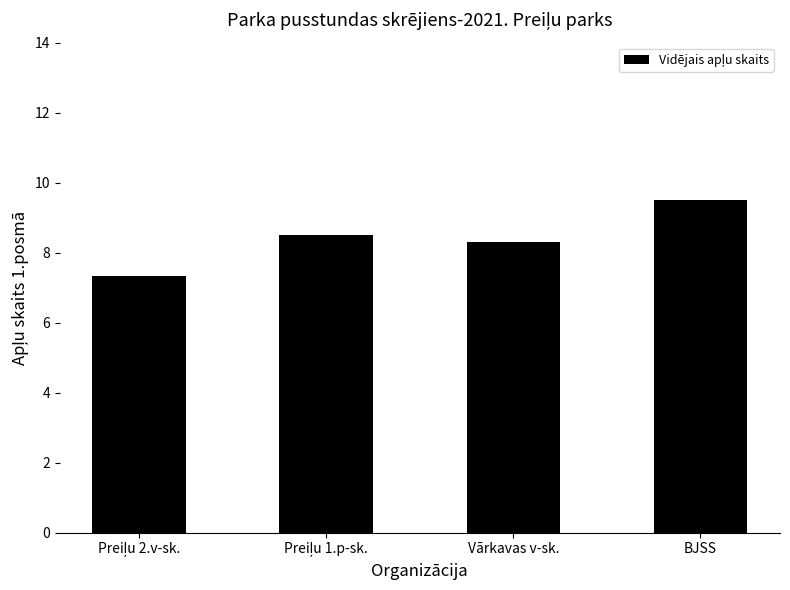

Is it true that the value at BJSS is 2.7?

False